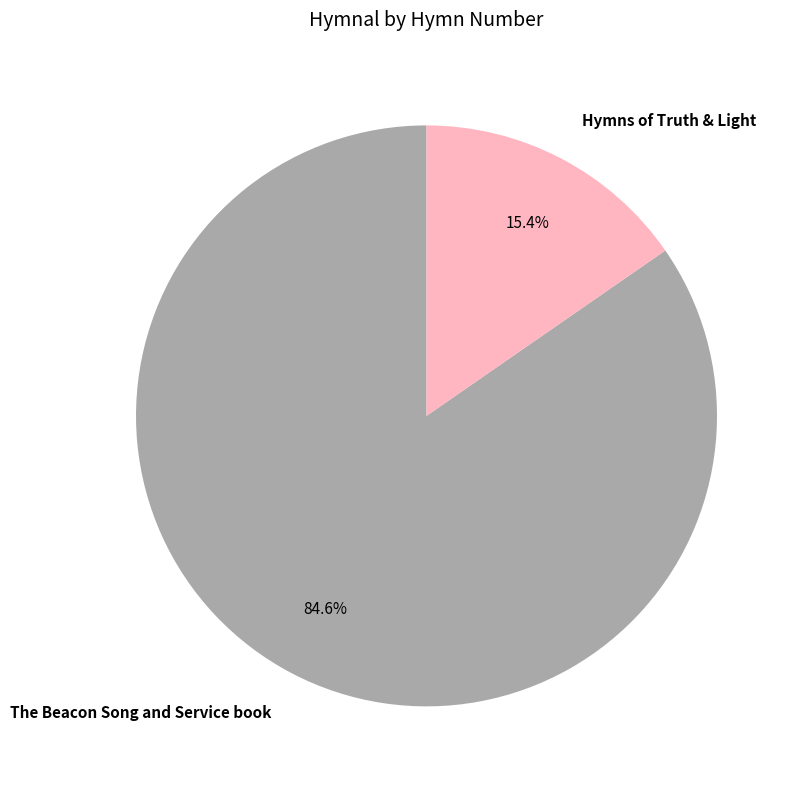

Is The Beacon Song and Service book the majority of the pie?

Yes